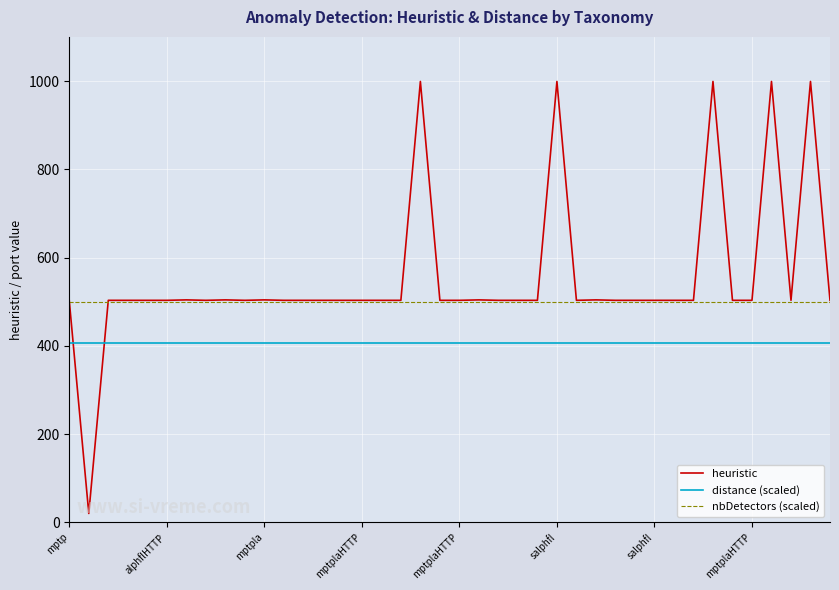

Which series has the largest range (max minus min)?

heuristic